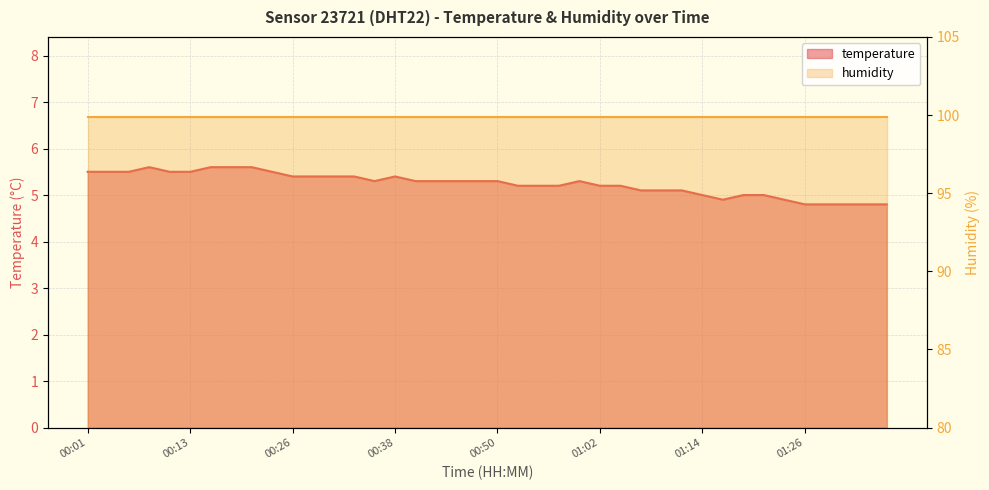

Where is the first local maximum?

00:09